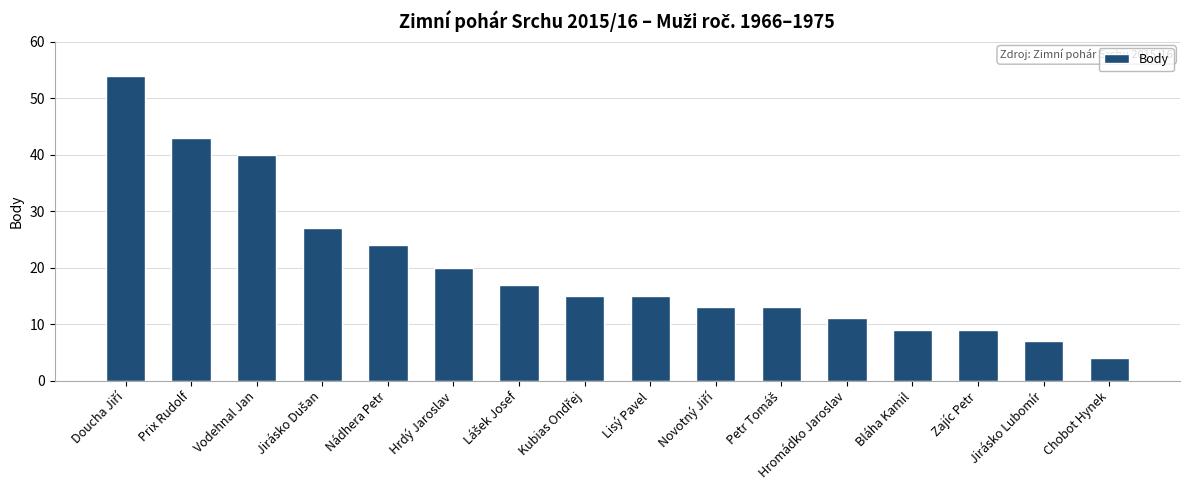

What is the greatest value displayed?

54